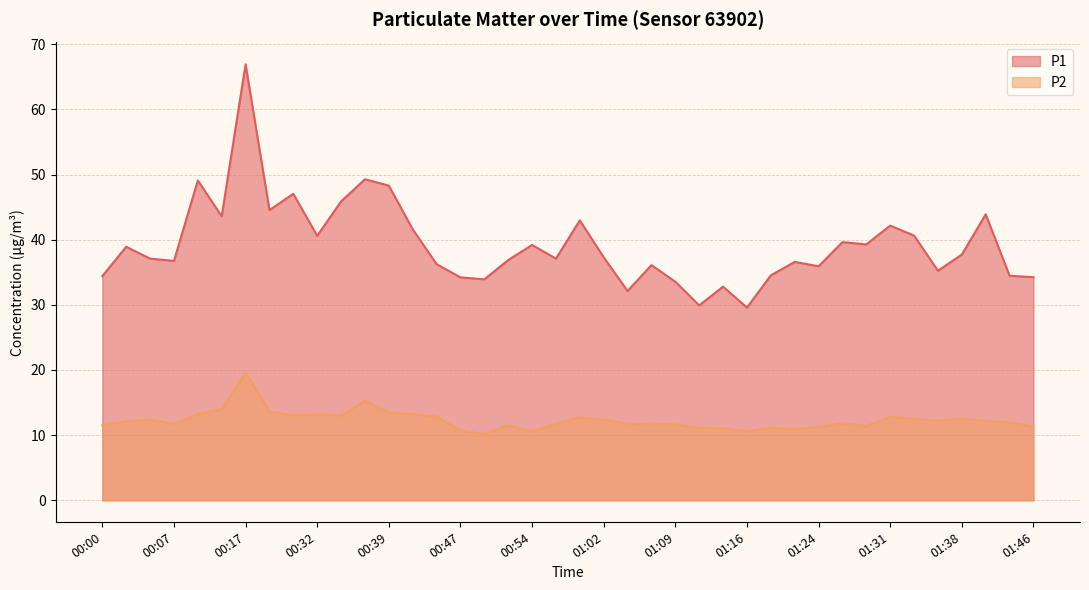

Reading right to left, transcribe all the data shown in this chart.

P1: 01:46=34.2	01:43=34.5	01:41=43.9	01:38=37.7	01:36=35.2	01:33=40.6	01:31=42.2	01:28=39.3	01:26=39.6	01:24=35.9	01:21=36.6	01:19=34.5	01:16=29.6	01:14=32.8	01:11=29.9	01:09=33.5	01:07=36.1	01:04=32.1	01:02=37.3	00:59=43.0	00:57=37.1	00:54=39.2	00:52=36.9	00:49=33.9	00:47=34.2	00:44=36.2	00:42=41.6	00:39=48.3	00:37=49.3	00:34=45.9	00:32=40.6	00:30=47.0	00:22=44.5	00:17=66.9	00:15=43.6	00:10=49.1	00:07=36.8	00:04=37.1	00:02=38.9	00:00=34.4
P2: 01:46=11.3	01:43=11.9	01:41=12.2	01:38=12.5	01:36=12.2	01:33=12.5	01:31=12.8	01:28=11.4	01:26=11.8	01:24=11.3	01:21=10.9	01:19=11.1	01:16=10.6	01:14=11.1	01:11=11.1	01:09=11.7	01:07=11.6	01:04=11.8	01:02=12.4	00:59=12.7	00:57=11.8	00:54=10.6	00:52=11.5	00:49=10.2	00:47=10.7	00:44=12.8	00:42=13.2	00:39=13.5	00:37=15.3	00:34=13.0	00:32=13.2	00:30=13.0	00:22=13.7	00:17=19.6	00:15=14.0	00:10=13.2	00:07=11.7	00:04=12.4	00:02=12.1	00:00=11.5